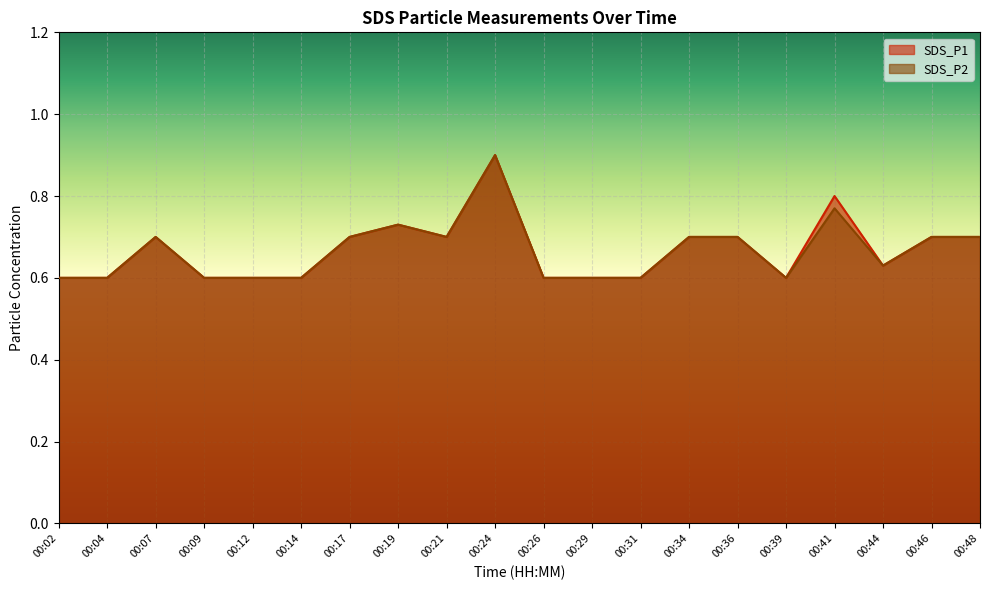

True or false: SDS_P1 and SDS_P2 cross at least once.

False